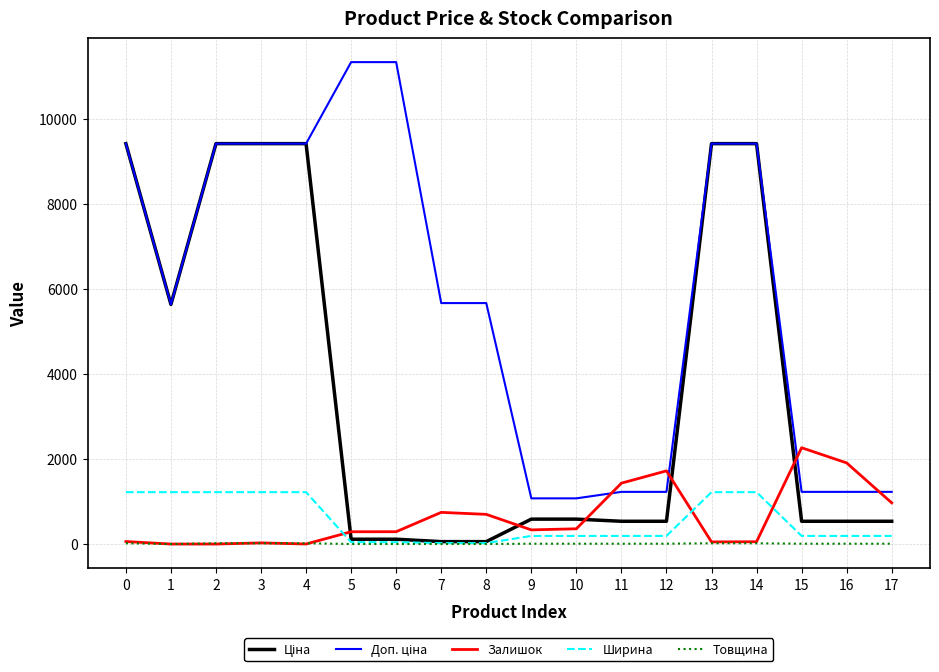

Which series ends up on top after the final intersection of Залишок and Ширина?

Залишок